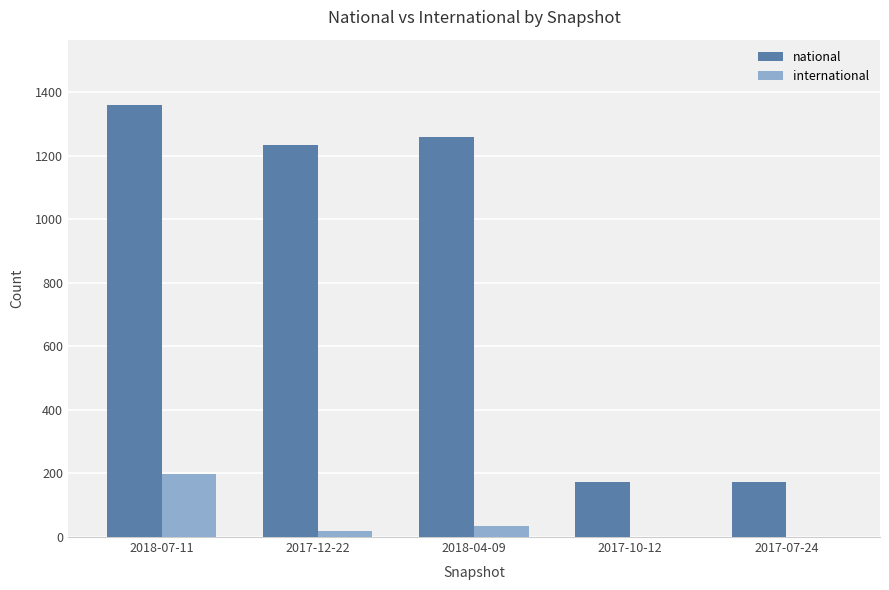

Between 2018-07-11 and 2017-10-12, which series saw the biggest shift?

national